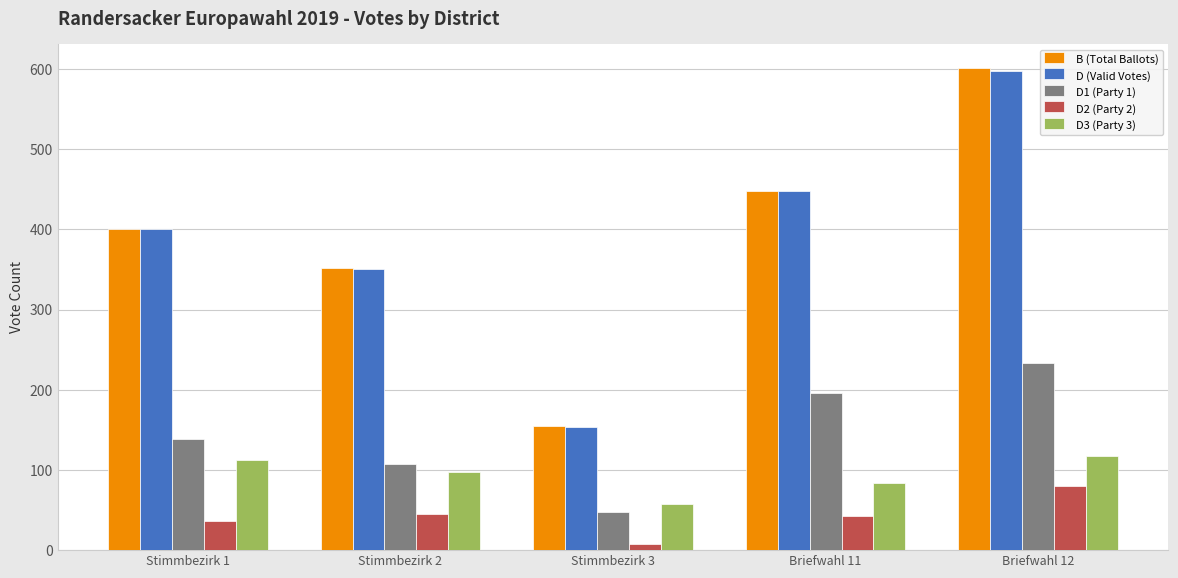

At which label does D3 (Party 3) first exceed 98?

Stimmbezirk 1